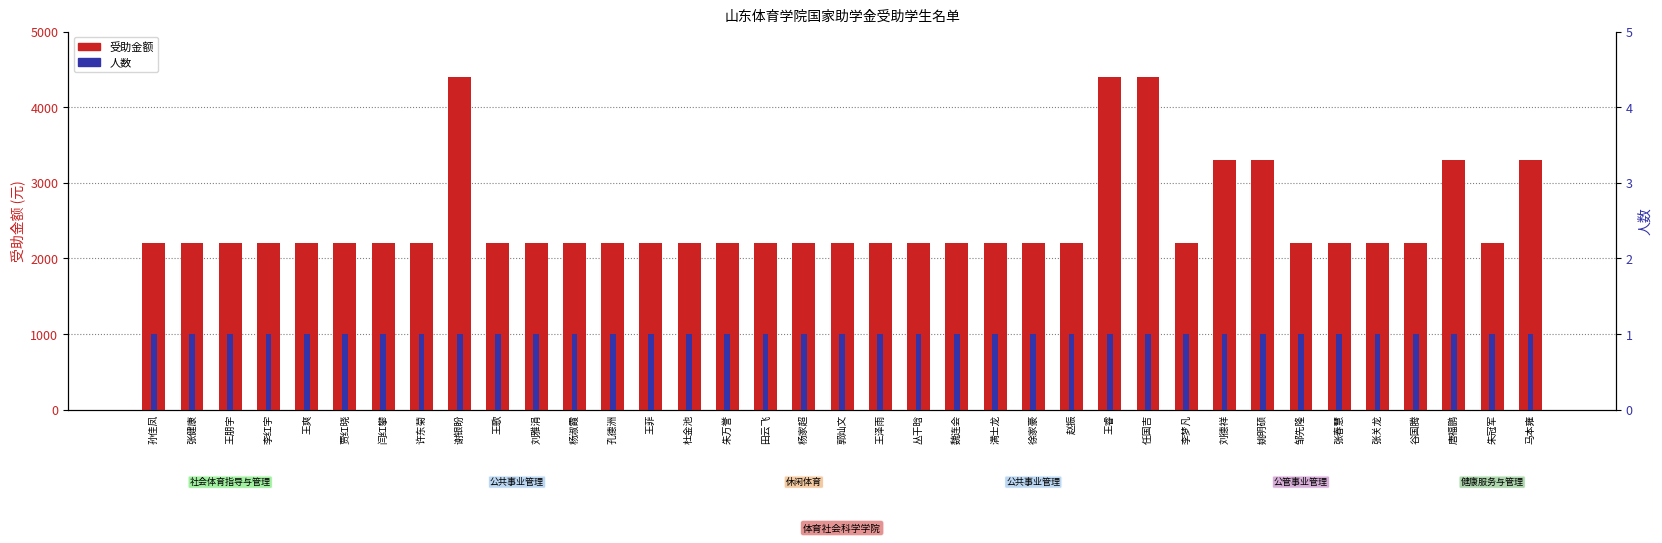

List the labels in order of 人数 value, smallest first.

孙佳凤, 张健康, 王朋宇, 李红宇, 王爽, 贾红晓, 闫红攀, 许东菊, 谢银盼, 王歌, 刘雅涓, 杨淑霞, 孔德洲, 王菲, 杜金池, 朱万誉, 田云飞, 杨家超, 郭灿文, 王泽雨, 丛干晗, 魏连会, 满士龙, 徐家豪, 赵振, 王睿, 任国吉, 李梦凡, 刘德祥, 姚明硕, 邹先隆, 张春慧, 张关龙, 谷国腾, 唐福鹏, 朱冠军, 马本雍